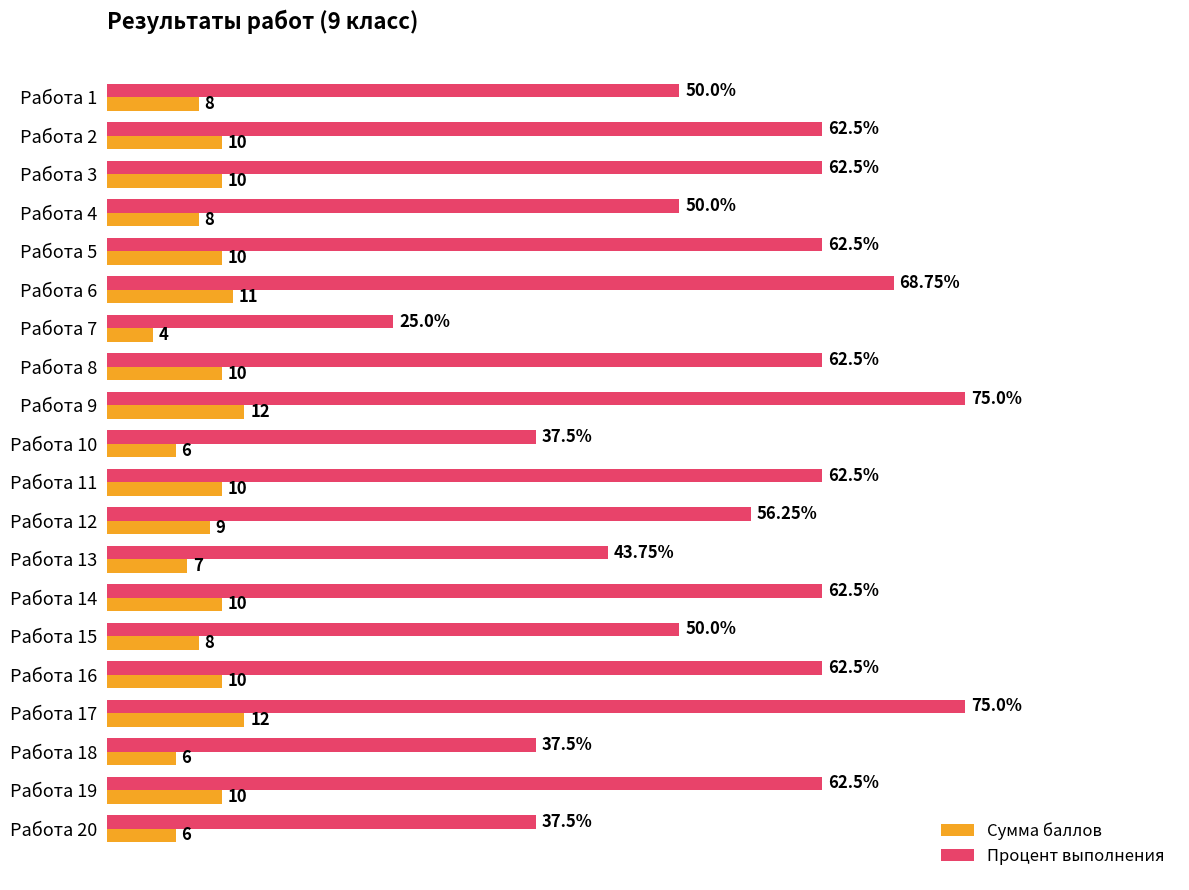

Is the value of Сумма баллов at Работа 14 greater than the value of Процент выполнения at Работа 9?

No